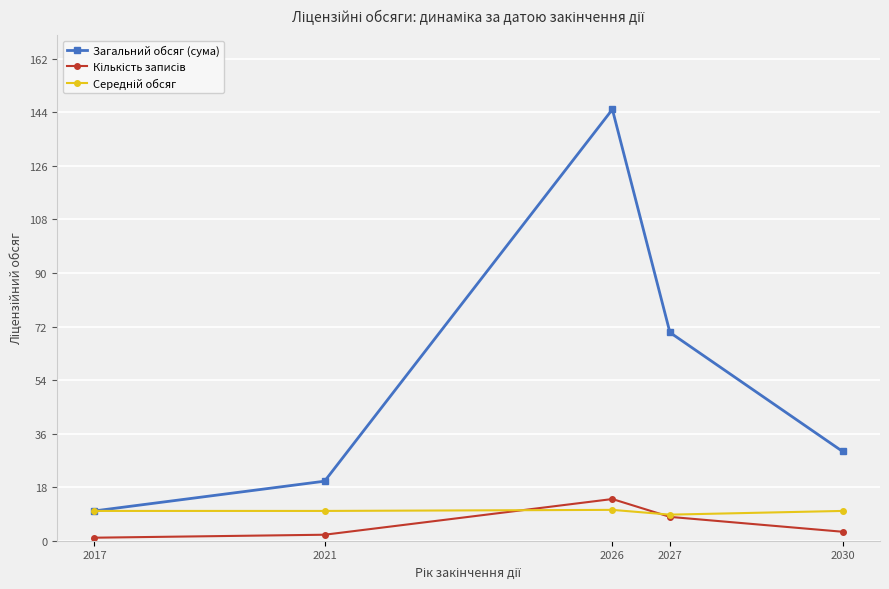

Where is Загальний обсяг (сума) nearest to the value 77?

2027